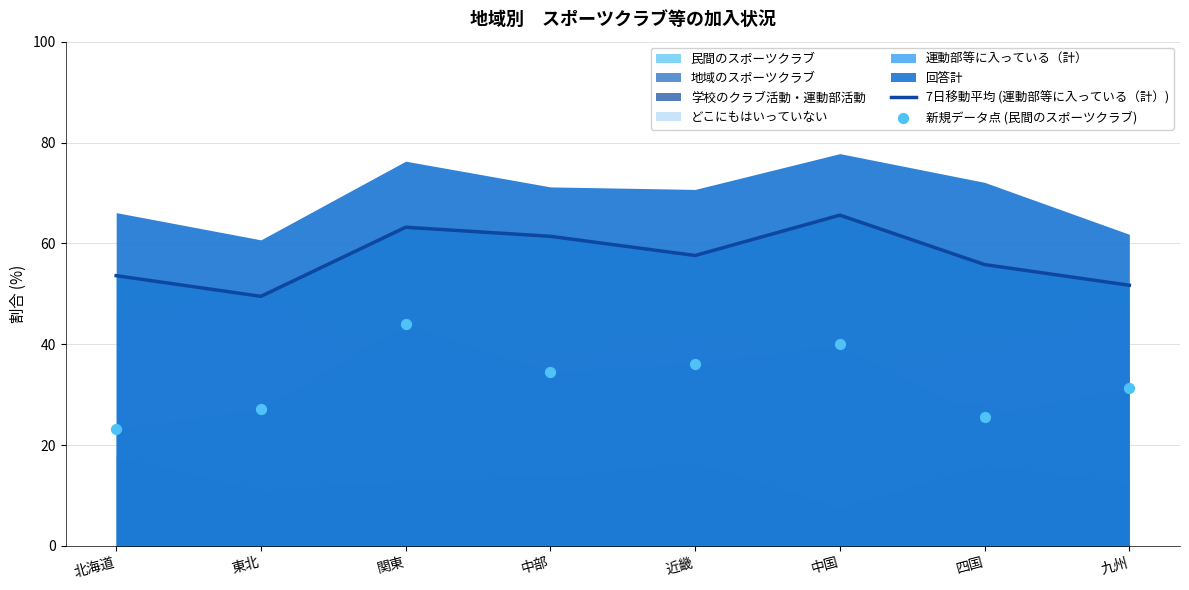

At how many categories does at least one series exceed 50?

7